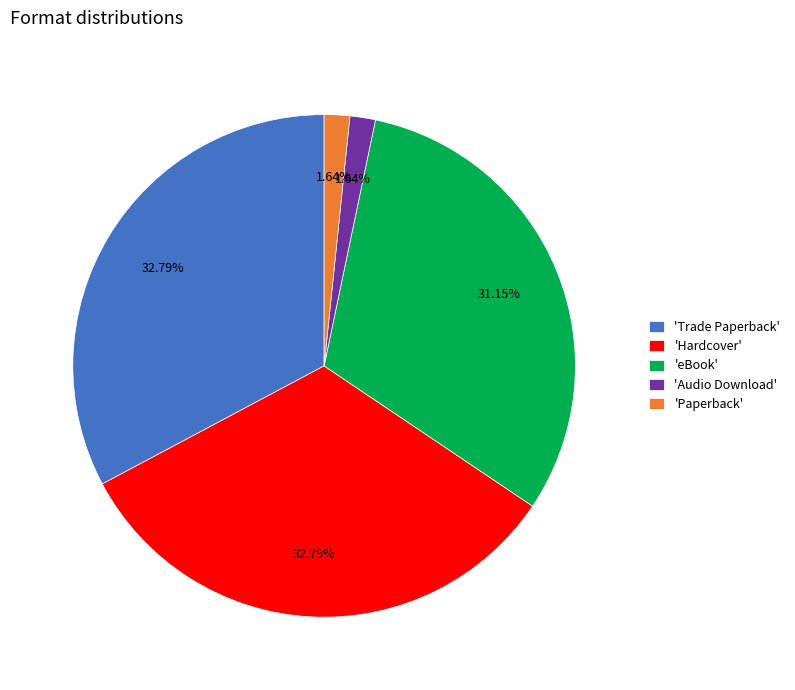

To the nearest percent, what is the average slice percentage?

20%